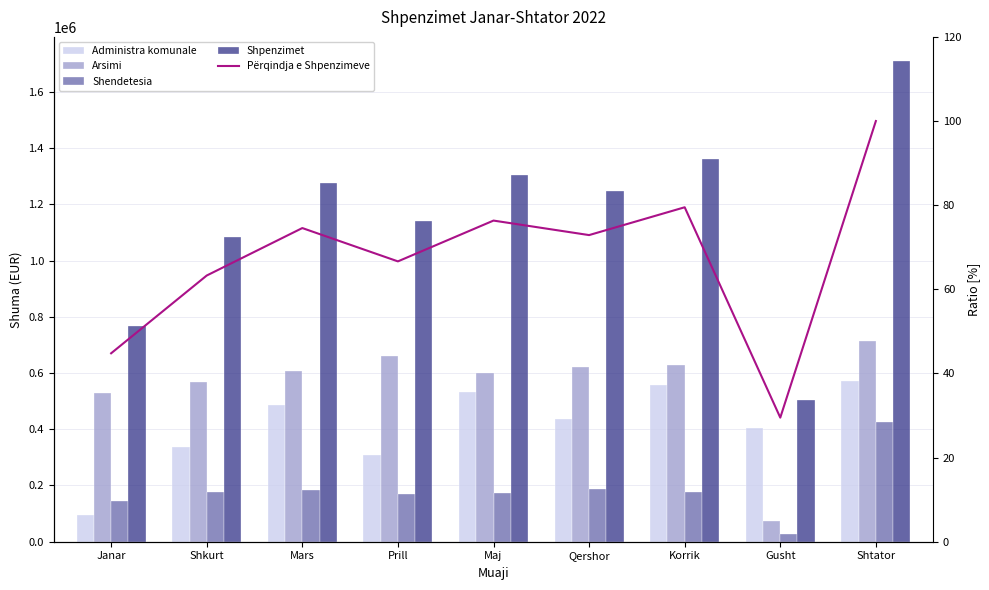

At which category is the sum across all series the highest?

Shtator